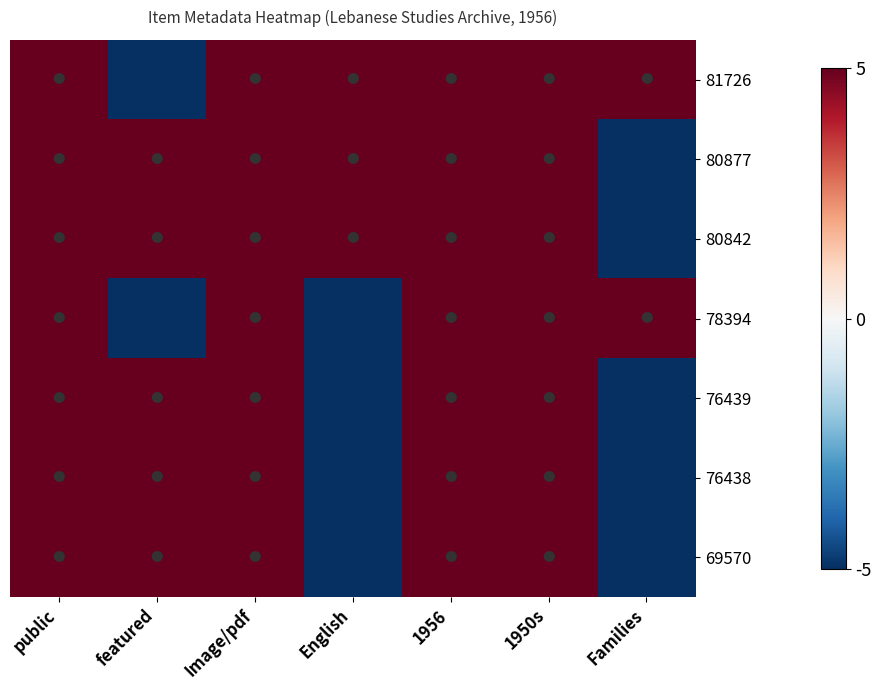

Reading left to right, list all the values displayed in this chart.

81726: public=5	featured=-5	Image/pdf=5	English=5	1956=5	1950s=5	Families=5
80877: public=5	featured=5	Image/pdf=5	English=5	1956=5	1950s=5	Families=-5
80842: public=5	featured=5	Image/pdf=5	English=5	1956=5	1950s=5	Families=-5
78394: public=5	featured=-5	Image/pdf=5	English=-5	1956=5	1950s=5	Families=5
76439: public=5	featured=5	Image/pdf=5	English=-5	1956=5	1950s=5	Families=-5
76438: public=5	featured=5	Image/pdf=5	English=-5	1956=5	1950s=5	Families=-5
69570: public=5	featured=5	Image/pdf=5	English=-5	1956=5	1950s=5	Families=-5